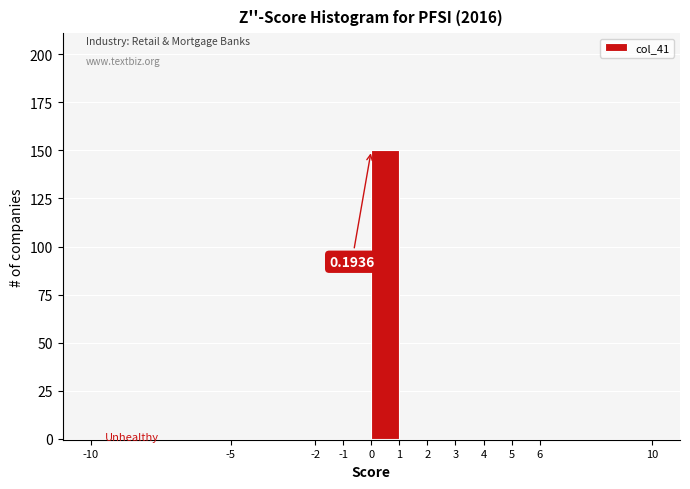

Over which range of the x-axis is the bar tallest?

0 to 1